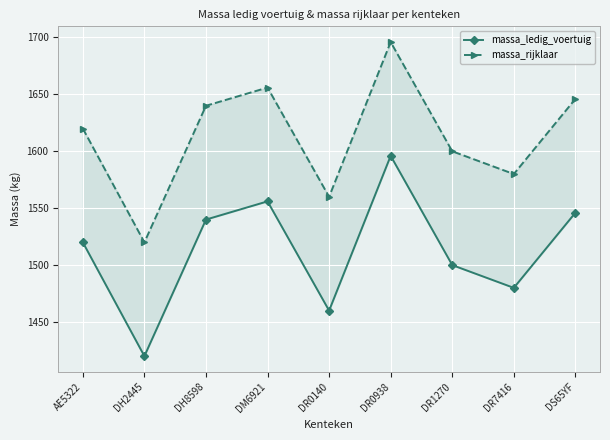

How many interior local peaks does the massa_rijklaar series have?

2